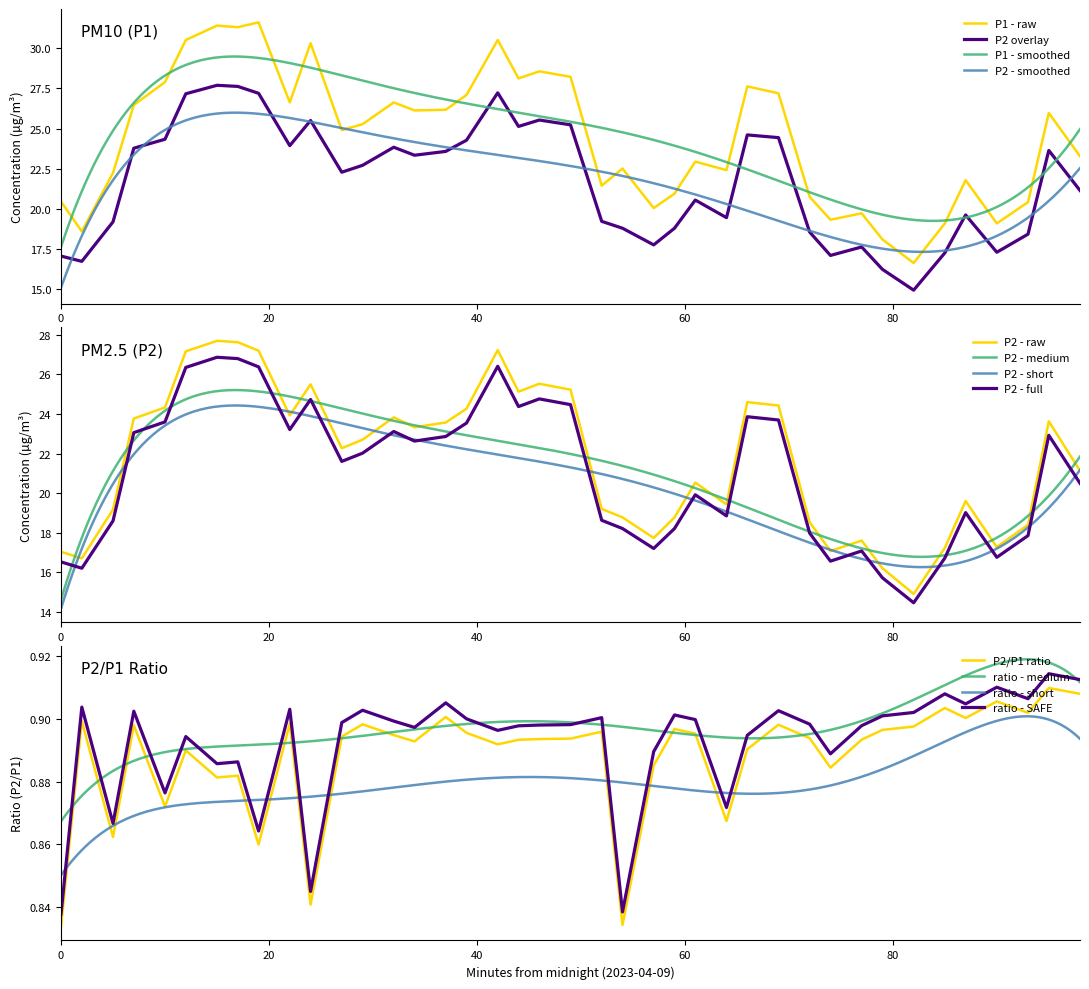

Does the chart display data point markers on the line(s)?

No